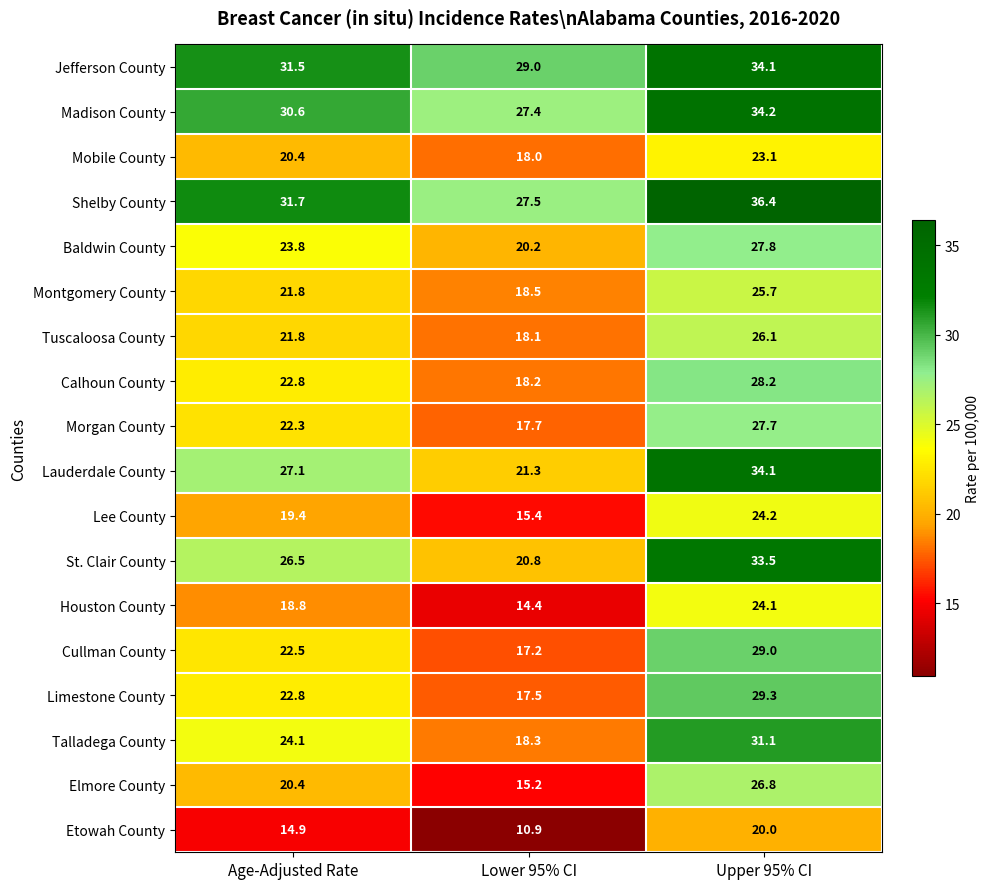

Is the value of Montgomery County at Lower 95% CI greater than the value of Cullman County at Lower 95% CI?

Yes